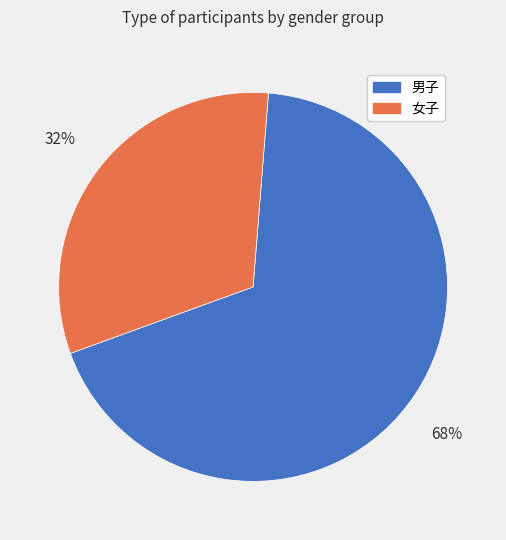

The 男子 slice represents 37% of the pie. True or false?

False